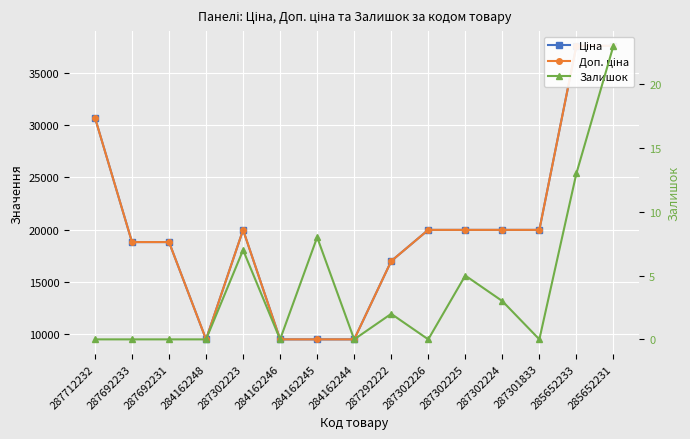

What is the difference between the Залишок values at 287692233 and 287292222?

2.0